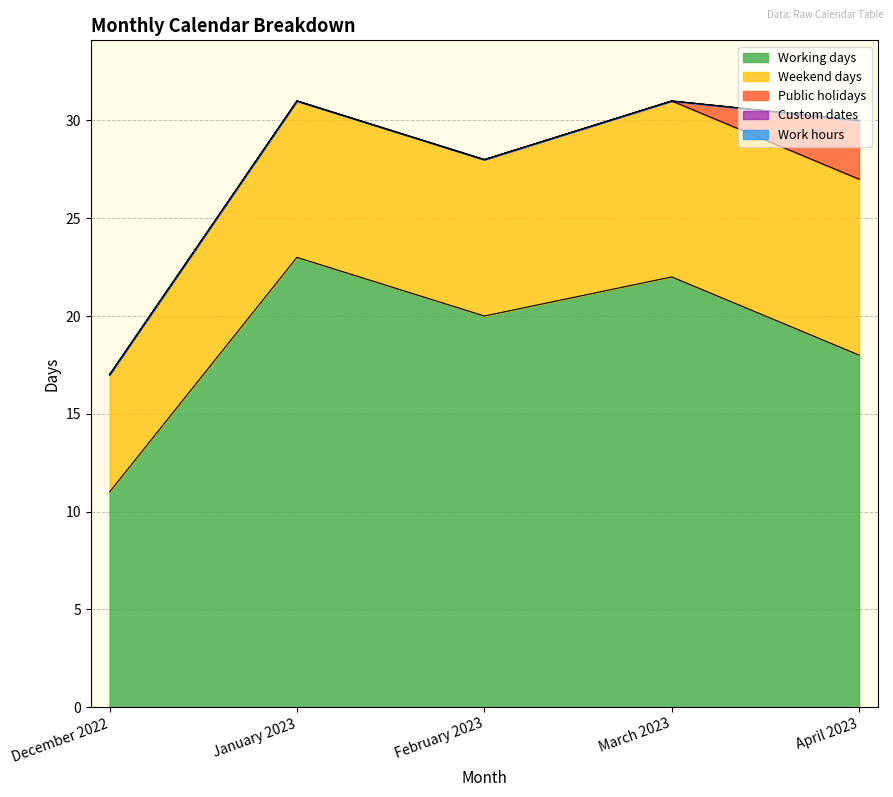

Which series changed the most between February 2023 and March 2023?

Working days